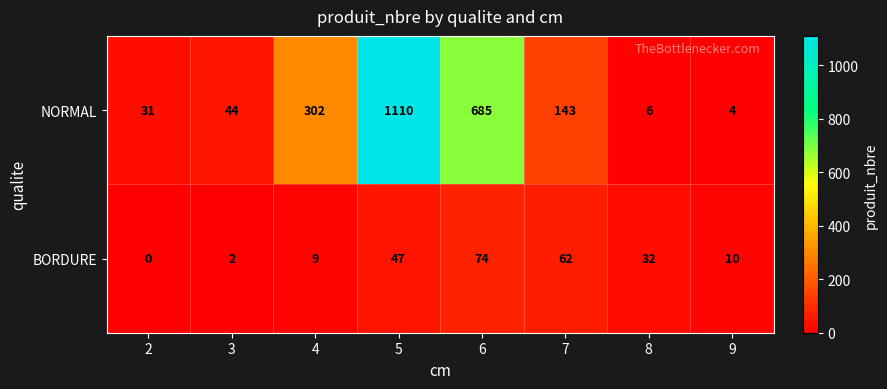

Between 6 and 8, which series saw the biggest shift?

NORMAL